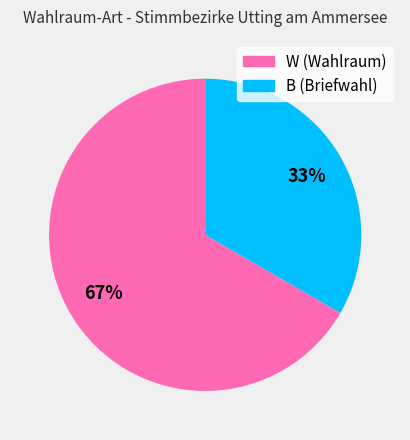

To the nearest percent, what percentage of the pie is W (Wahlraum)?

67%